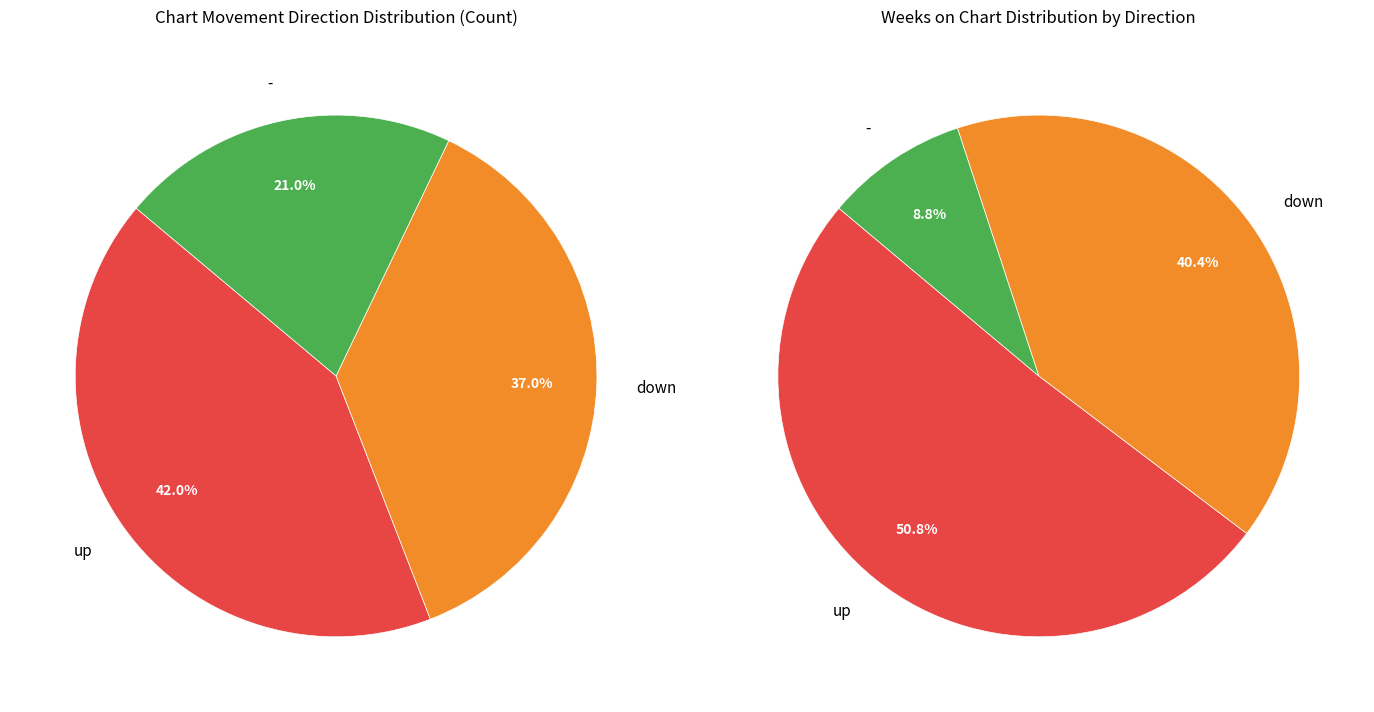

What is the largest slice in the pie chart?

up